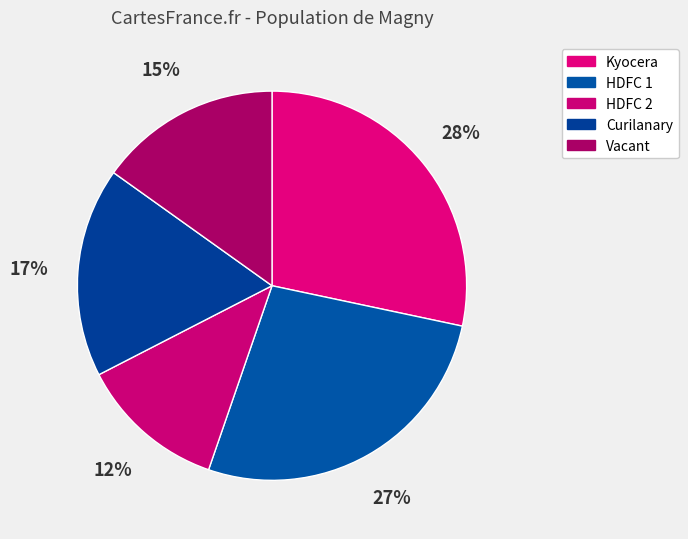

Which category has the smallest portion of the pie?

HDFC 2